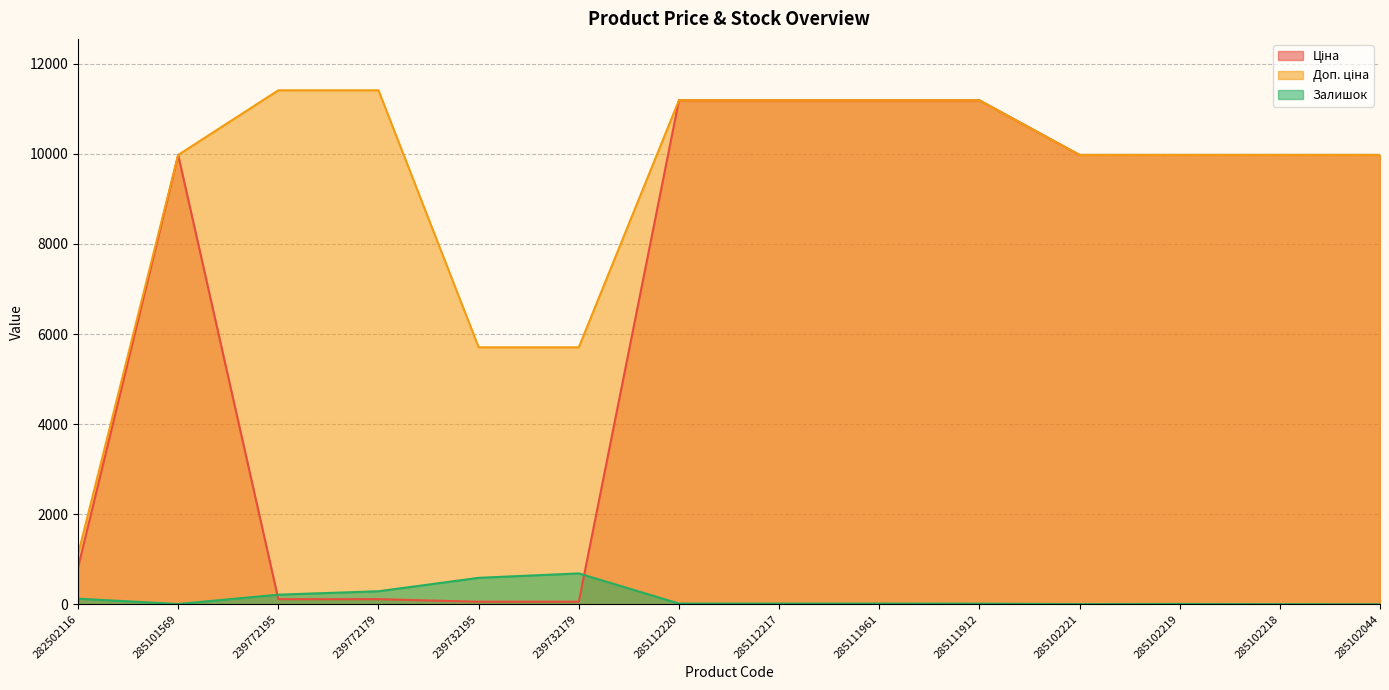

What is the average value of the Доп. ціна series?

9283.3